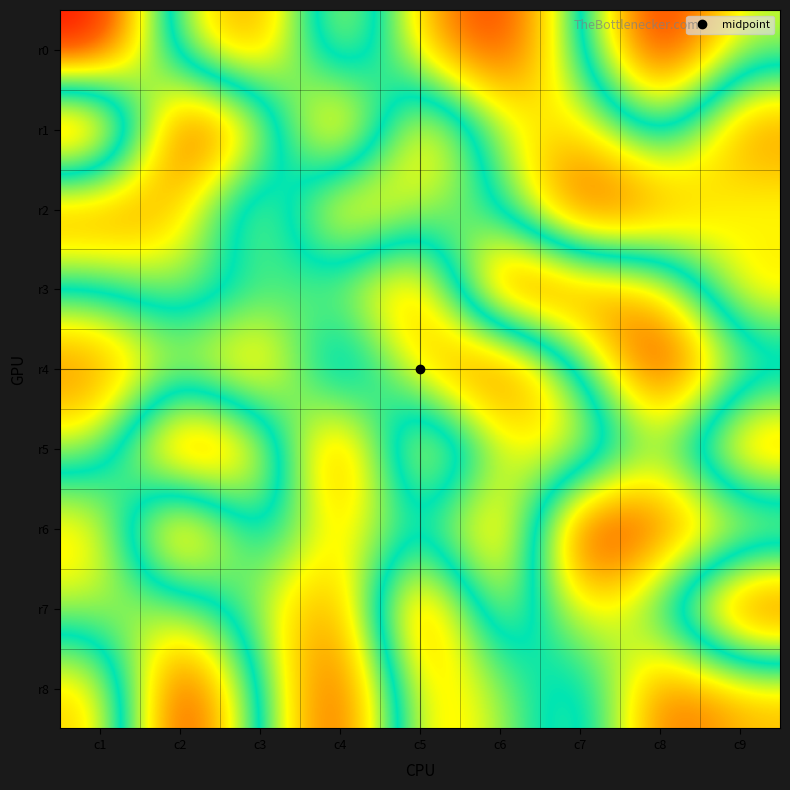

List the series in order of their peak value, highest first.

r0, r1, r3, r4, r5, r6, r7, r8, r2